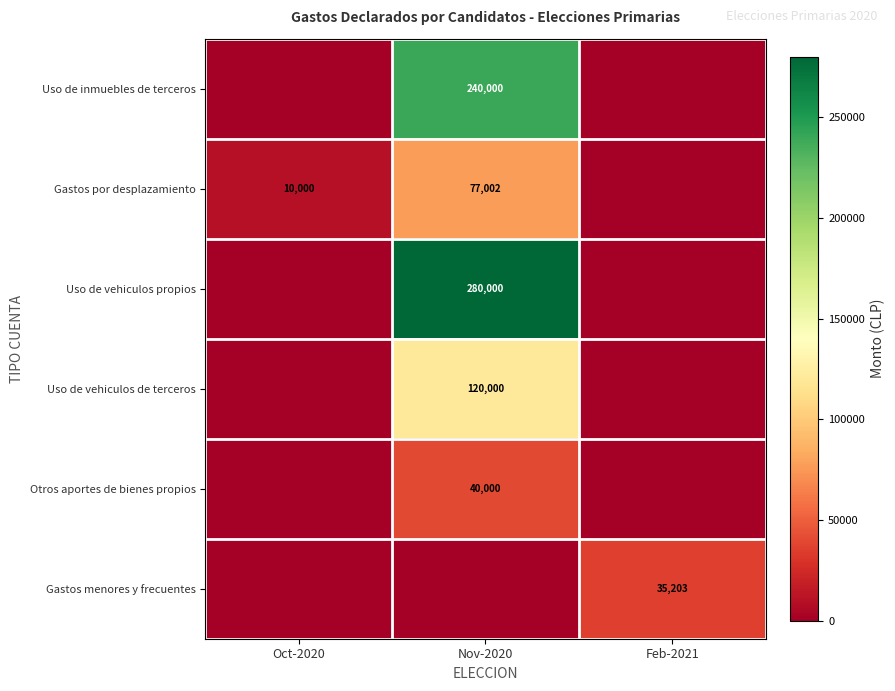

The Uso de vehiculos de terceros series shows 195316 at Nov-2020. True or false?

False